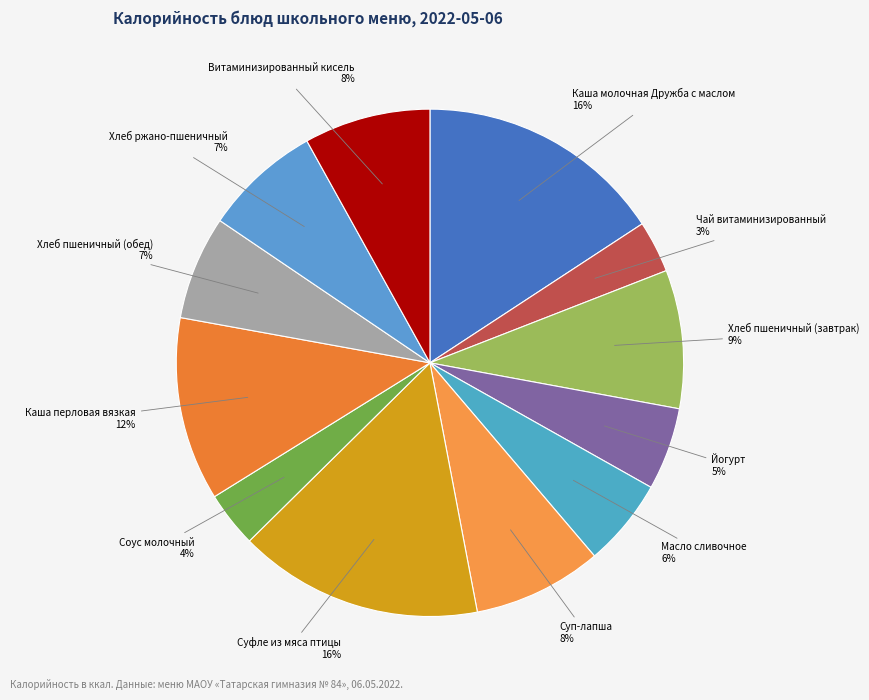

How many slices are in this pie chart?

12